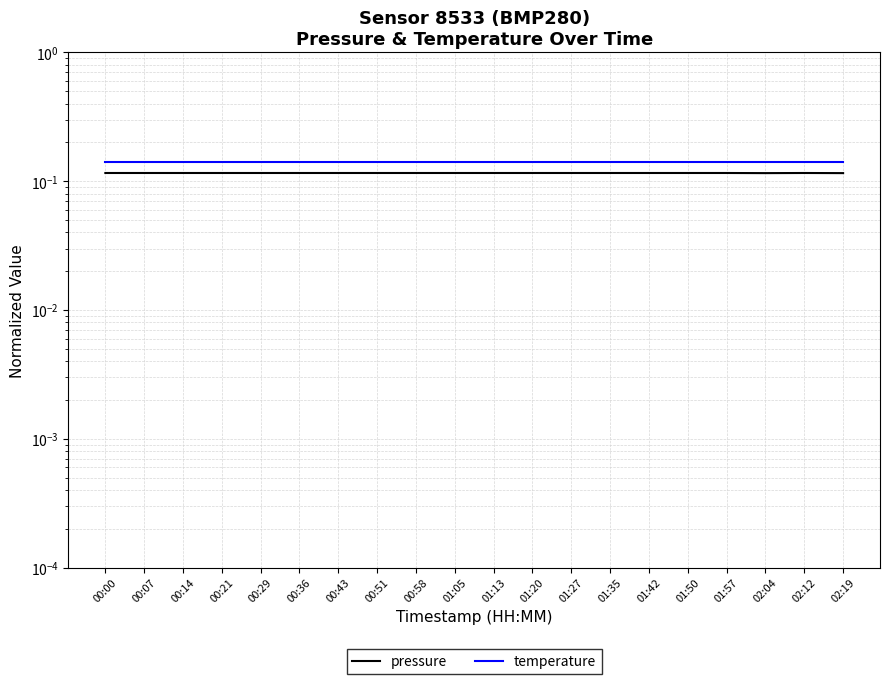

Reading right to left, transcribe all the data shown in this chart.

pressure: 02:19=0.1	02:12=0.1	02:04=0.1	01:57=0.1	01:50=0.1	01:42=0.1	01:35=0.1	01:27=0.1	01:20=0.1	01:13=0.1	01:05=0.1	00:58=0.1	00:51=0.1	00:43=0.1	00:36=0.1	00:29=0.1	00:21=0.1	00:14=0.1	00:07=0.1	00:00=0.1
temperature: 02:19=0.1	02:12=0.1	02:04=0.1	01:57=0.1	01:50=0.1	01:42=0.1	01:35=0.1	01:27=0.1	01:20=0.1	01:13=0.1	01:05=0.1	00:58=0.1	00:51=0.1	00:43=0.1	00:36=0.1	00:29=0.1	00:21=0.1	00:14=0.1	00:07=0.1	00:00=0.1